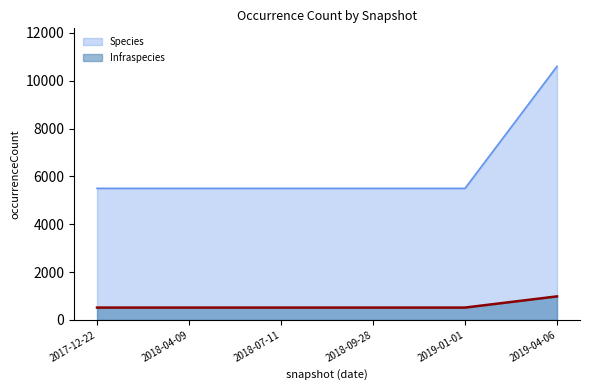

What is the maximum value for Infraspecies?

983